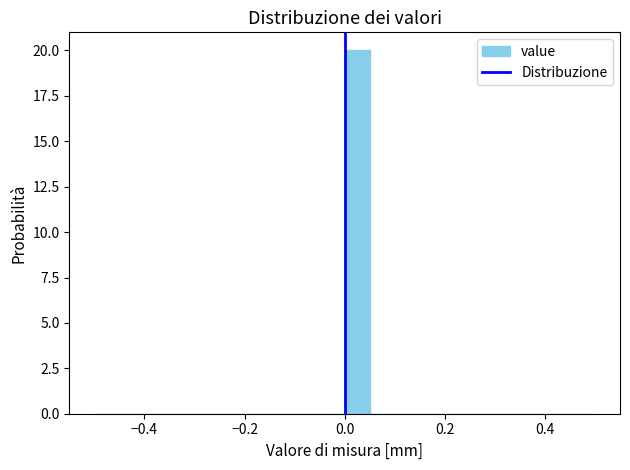

Around what value on the x-axis is the tallest bar? Give the approximate position of its centre, as read against the axis.

0.02